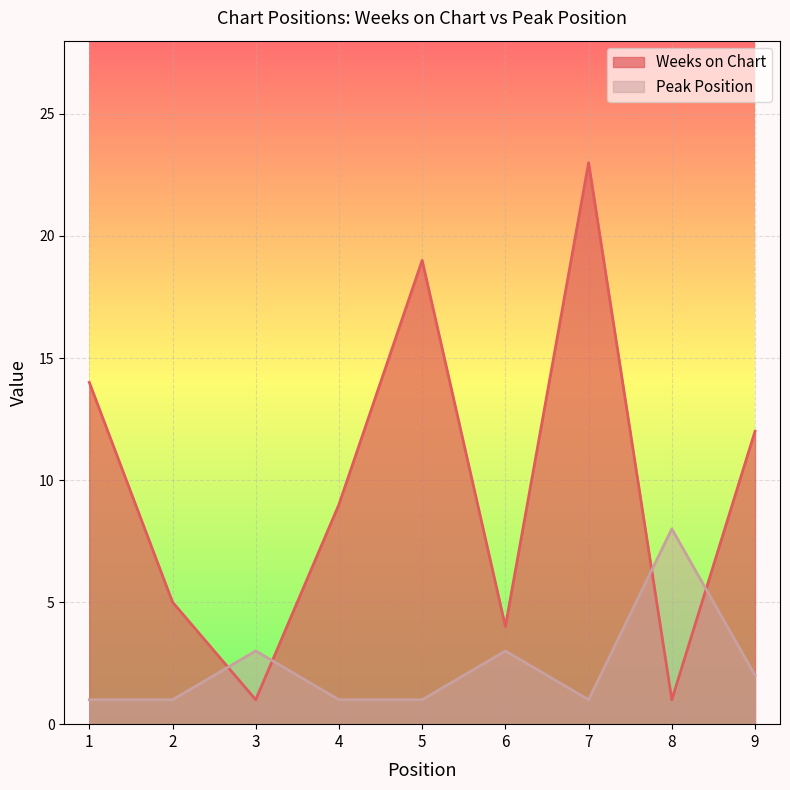

What is the value of the Weeks on Chart point at the 8th from the left?

1